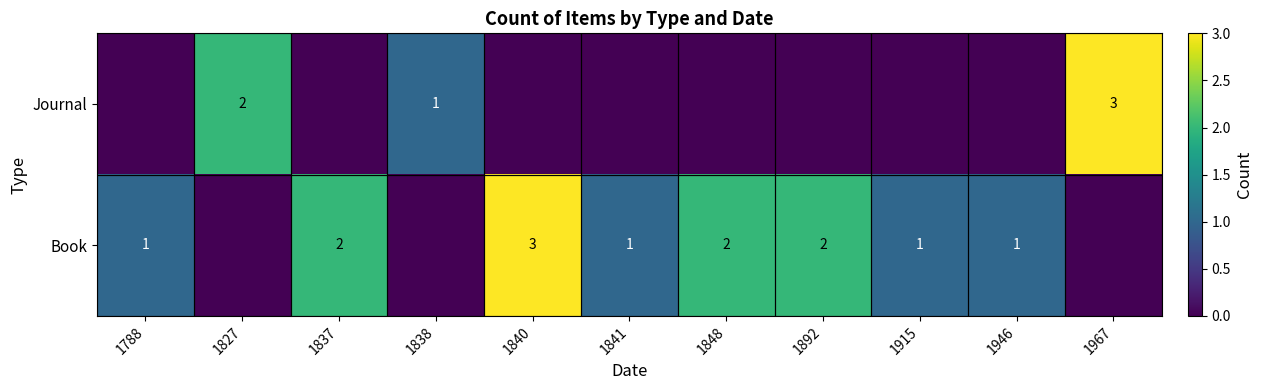

What is the maximum value shown in the chart?

3